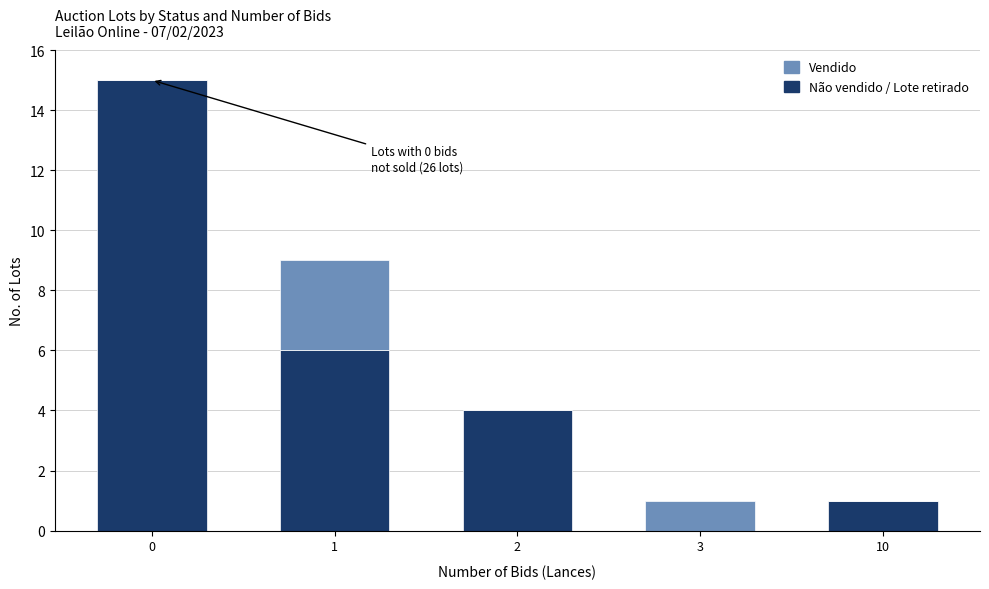

What is the total value across all series at 2?

4